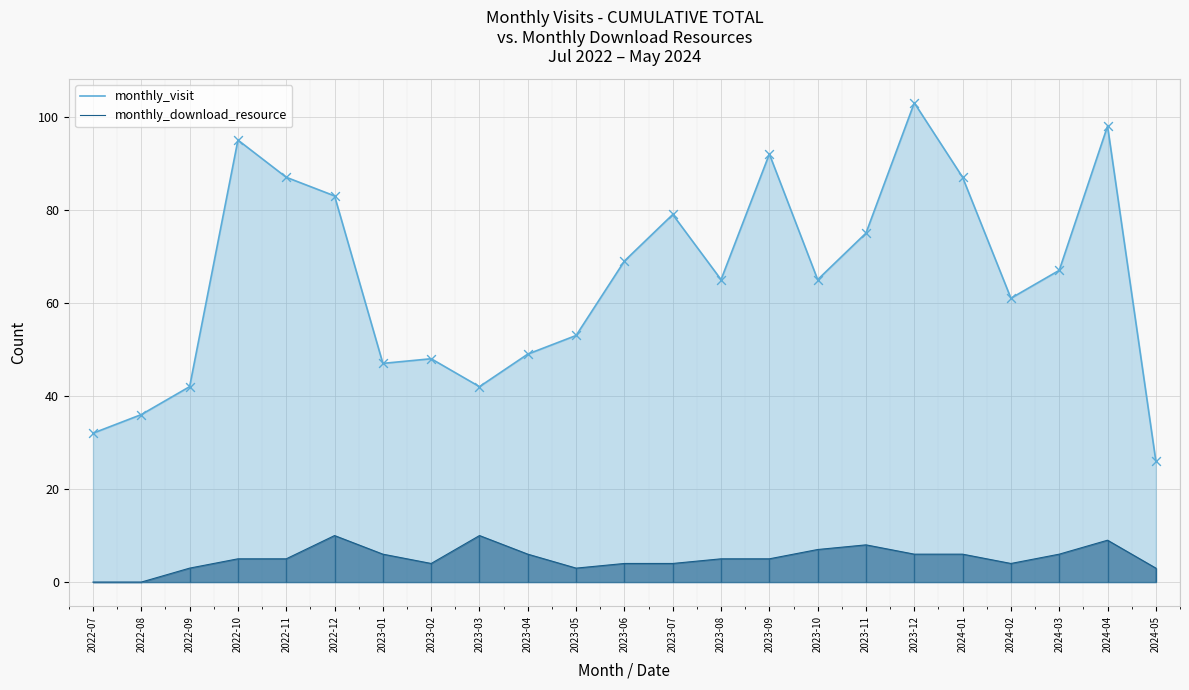

Which series reaches the maximum Y coordinate?

monthly_visit